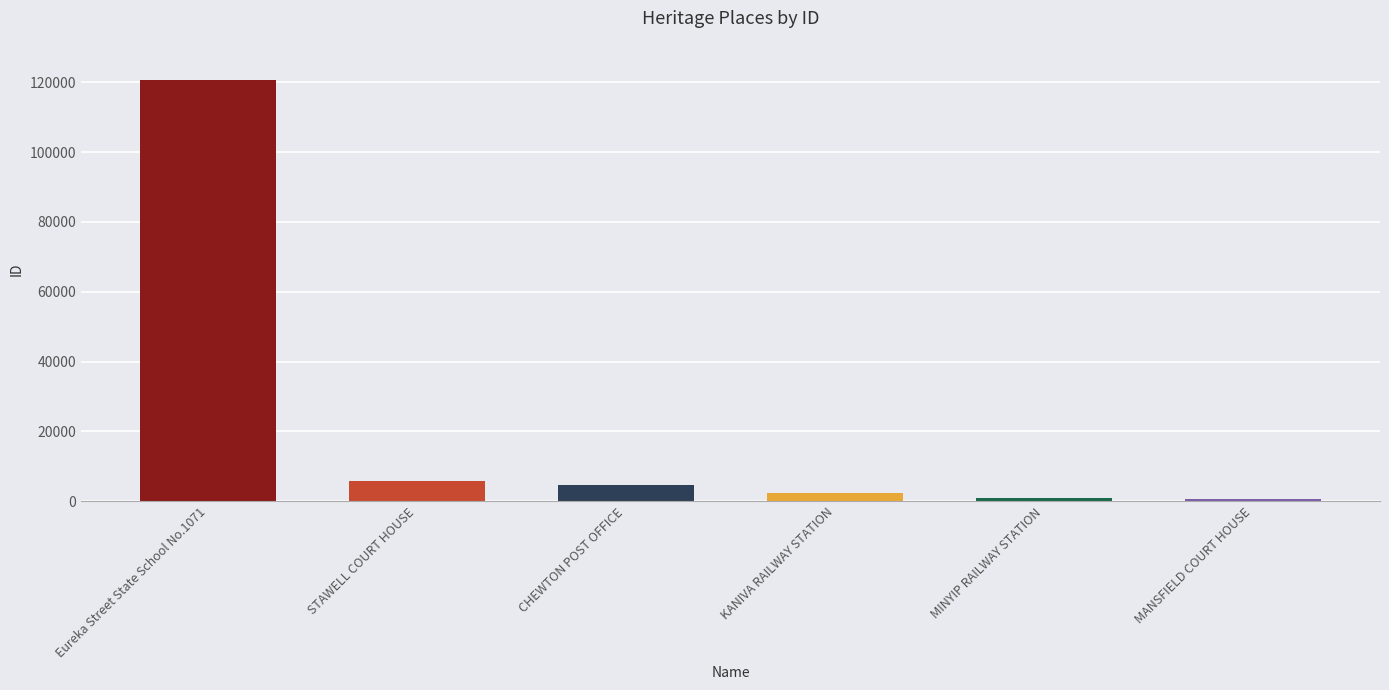

At which label is the value closest to 60676?

STAWELL COURT HOUSE